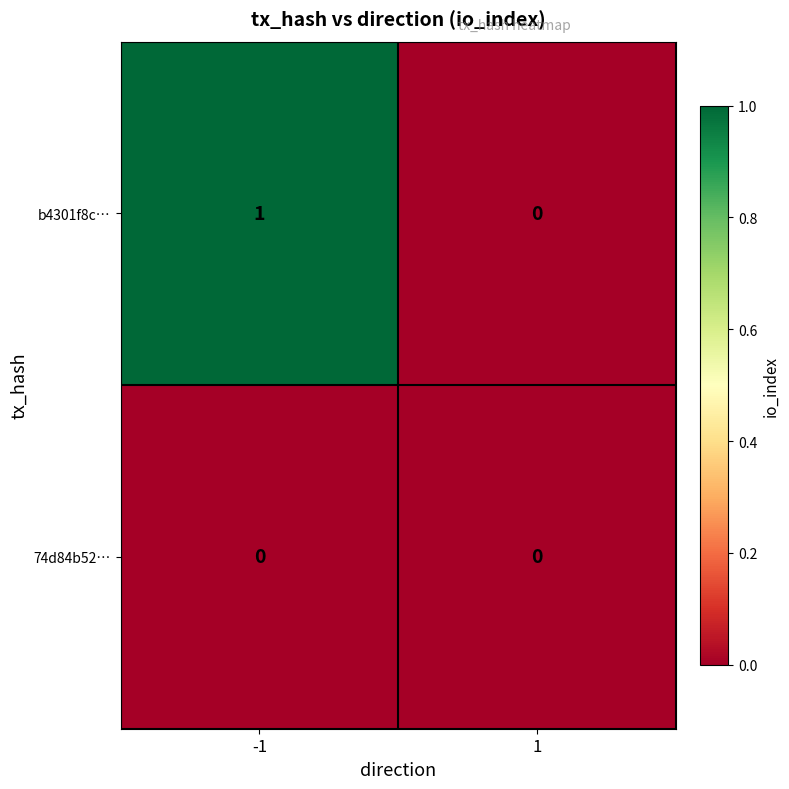

Is it true that b4301f8c… equals 1 at -1?

True